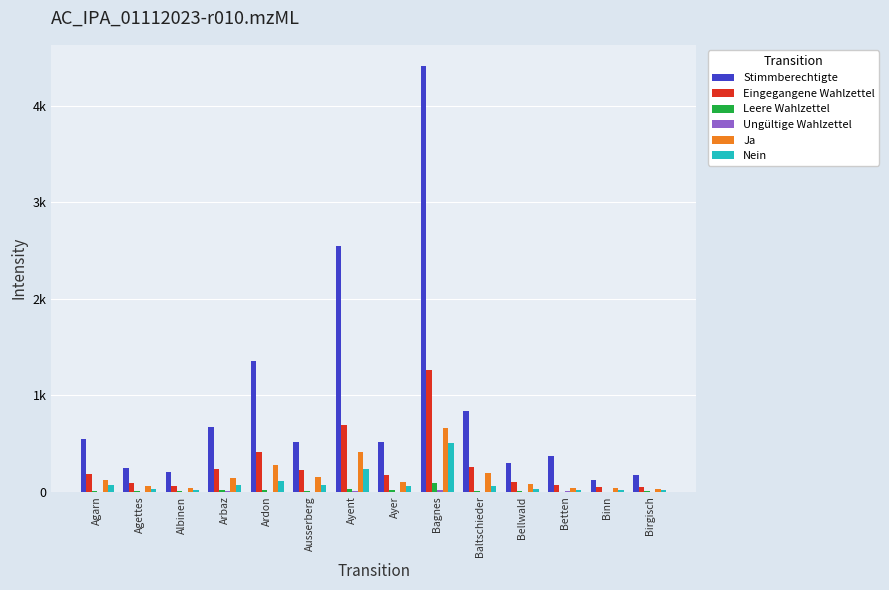

Is it true that Ungültige Wahlzettel equals 0 at Agarn?

True